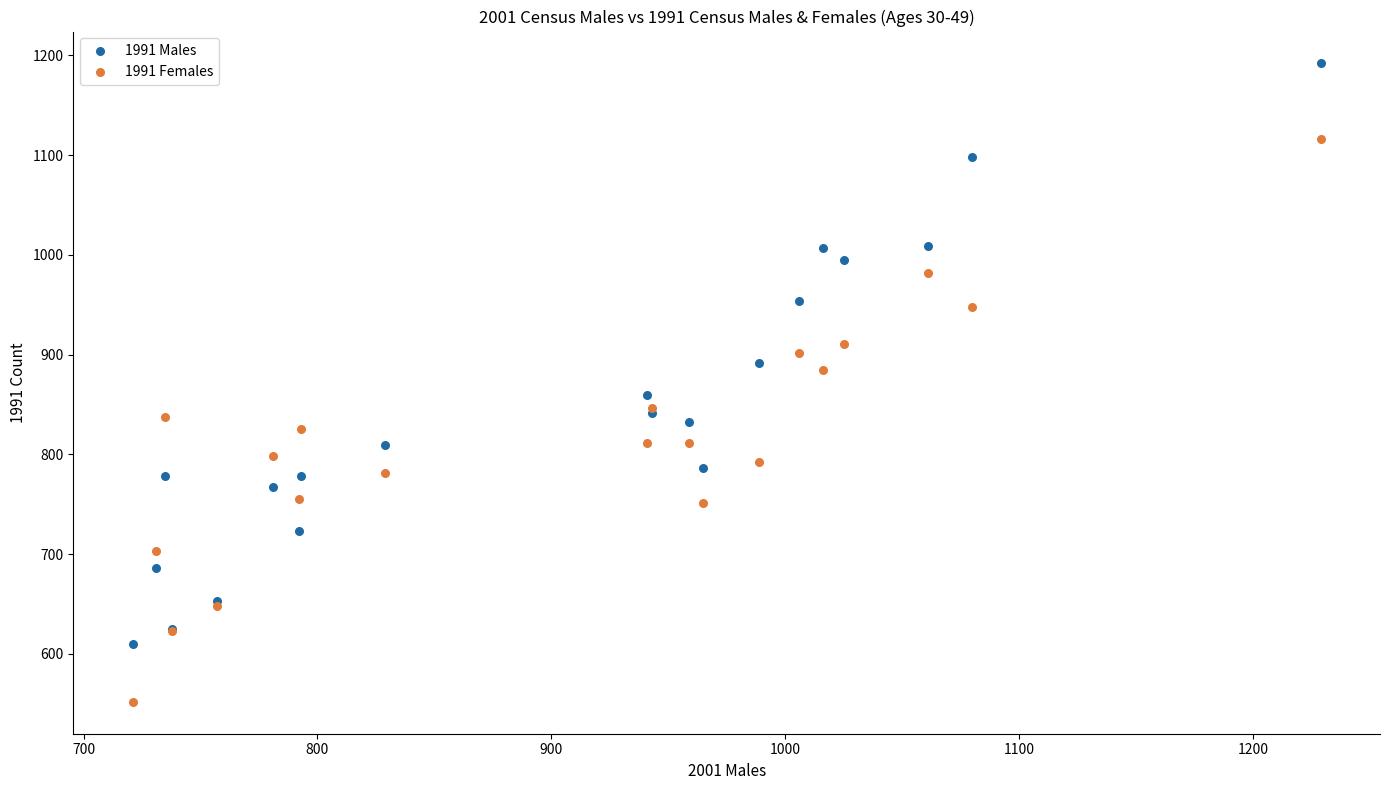

Which series contains the highest Y value?

1991 Males